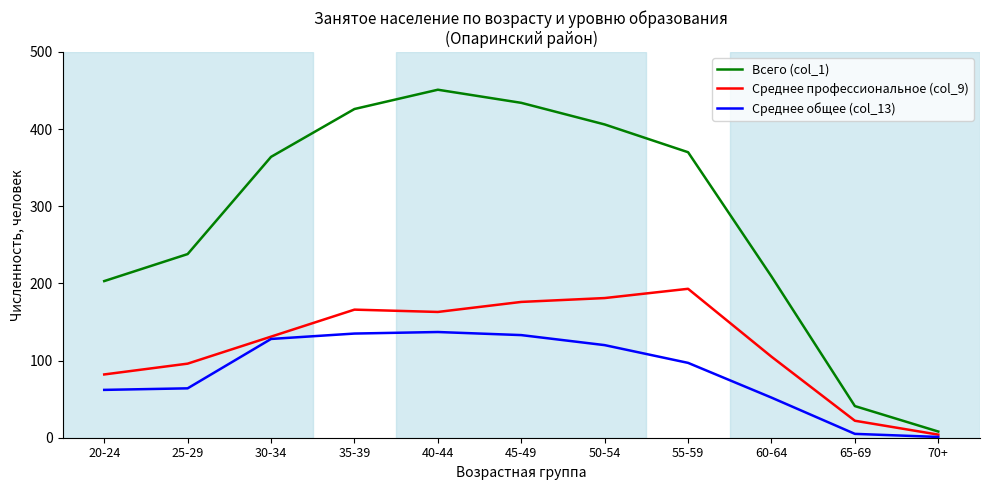

What is the difference between the Среднее профессиональное (col_9) values at 70+ and 30-34?

127